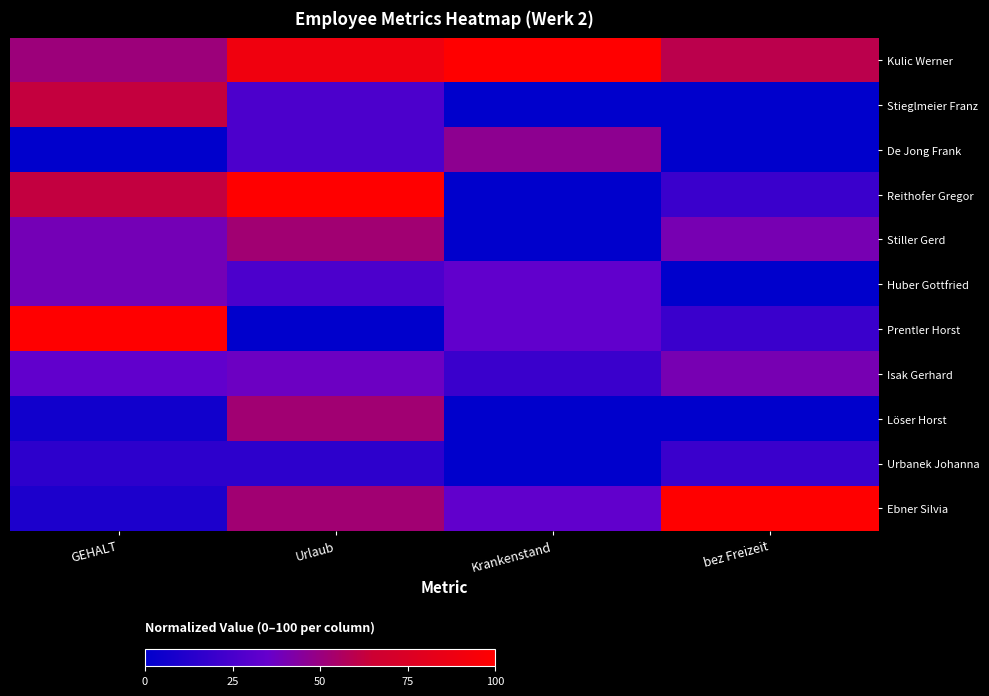

Reading left to right, list all the values displayed in this chart.

Kulic Werner: GEHALT=51.0	Urlaub=89.5	Krankenstand=100.0	bez Freizeit=60.0
Stieglmeier Franz: GEHALT=62.8	Urlaub=26.3	Krankenstand=0.0	bez Freizeit=0.0
De Jong Frank: GEHALT=0.0	Urlaub=26.3	Krankenstand=46.7	bez Freizeit=0.0
Reithofer Gregor: GEHALT=62.4	Urlaub=100.0	Krankenstand=0.0	bez Freizeit=20.0
Stiller Gerd: GEHALT=39.2	Urlaub=52.6	Krankenstand=0.0	bez Freizeit=40.0
Huber Gottfried: GEHALT=39.2	Urlaub=26.3	Krankenstand=33.3	bez Freizeit=0.0
Prentler Horst: GEHALT=100.0	Urlaub=0.0	Krankenstand=33.3	bez Freizeit=20.0
Isak Gerhard: GEHALT=33.4	Urlaub=36.8	Krankenstand=20.0	bez Freizeit=40.0
Löser Horst: GEHALT=5.9	Urlaub=52.6	Krankenstand=0.0	bez Freizeit=0.0
Urbanek Johanna: GEHALT=15.7	Urlaub=15.8	Krankenstand=0.0	bez Freizeit=20.0
Ebner Silvia: GEHALT=9.8	Urlaub=52.6	Krankenstand=33.3	bez Freizeit=100.0